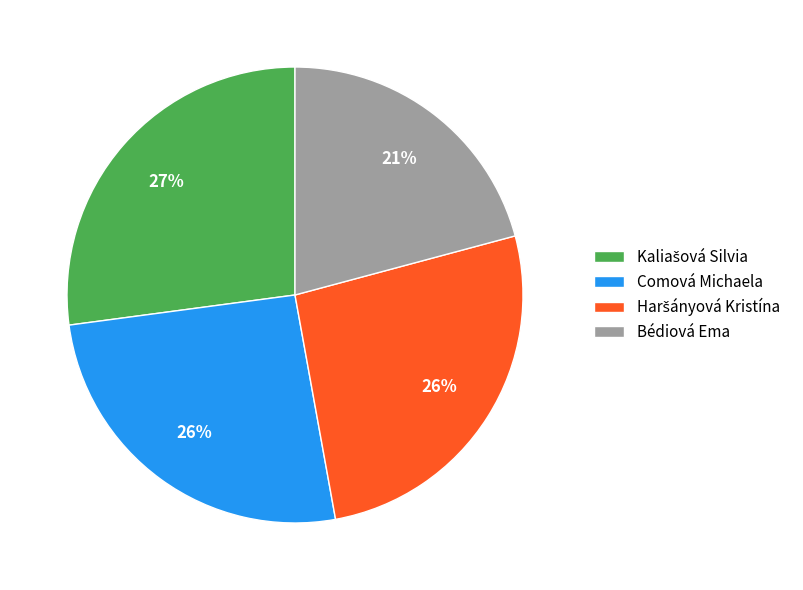

Approximately how many times larger is the value at Comová Michaela compared to Bédiová Ema?

1.2